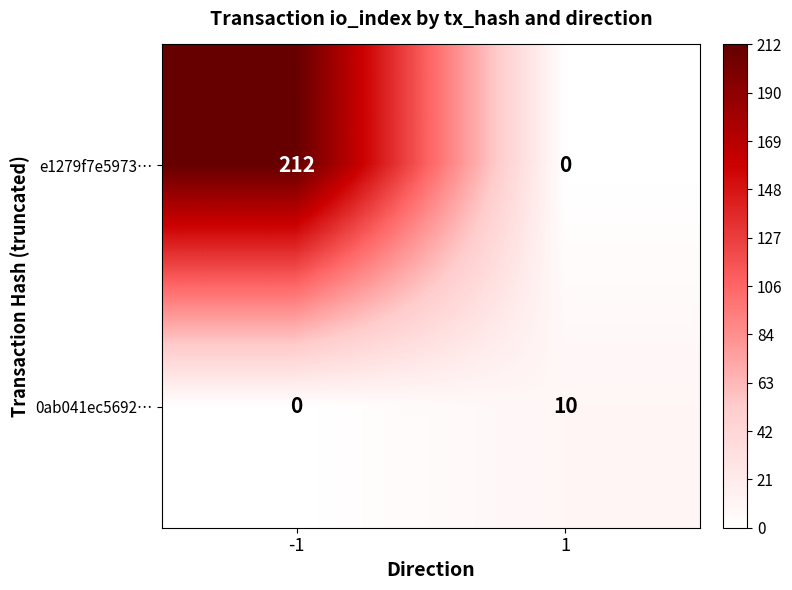

What is the total value across all series at -1?

212